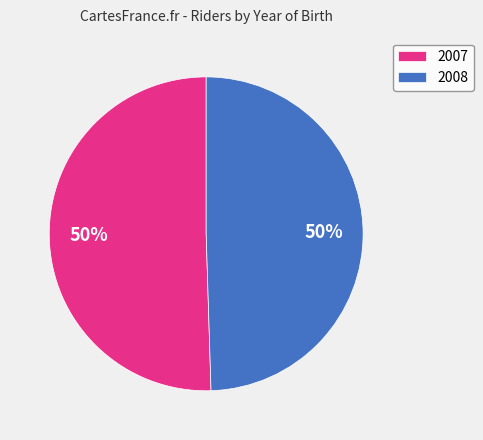

What is the largest slice in the pie chart?

2007